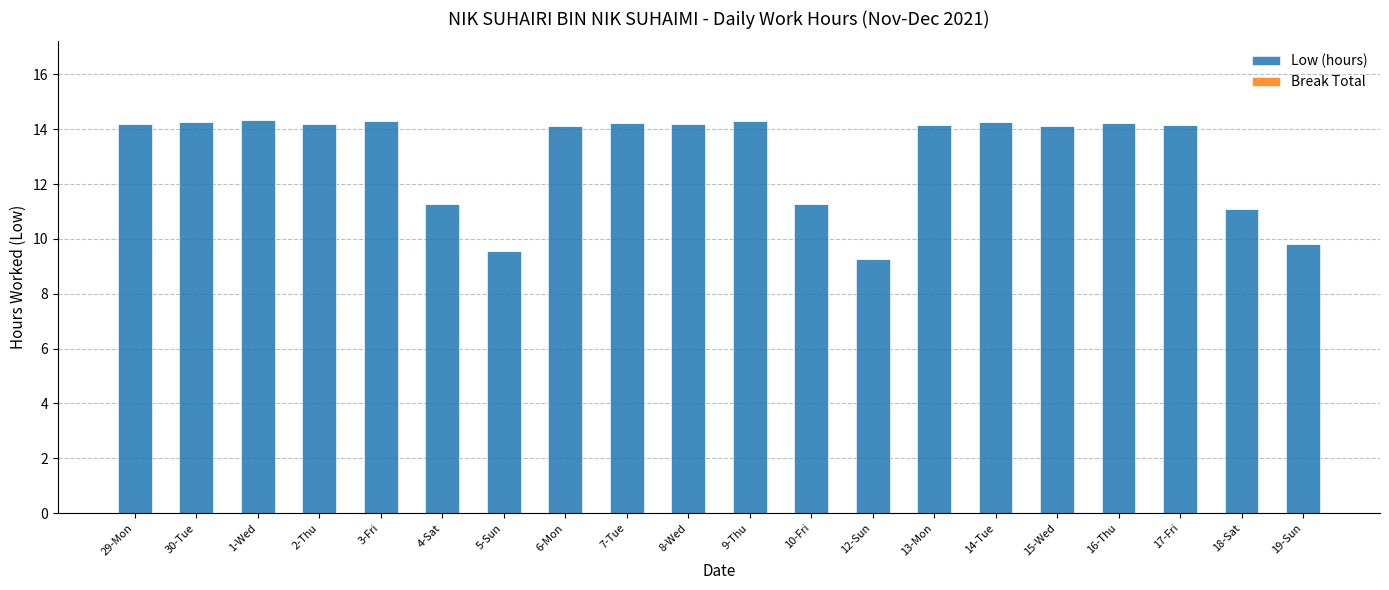

What is the ratio of the value at 6-Mon to the value at 12-Sun?

1.5